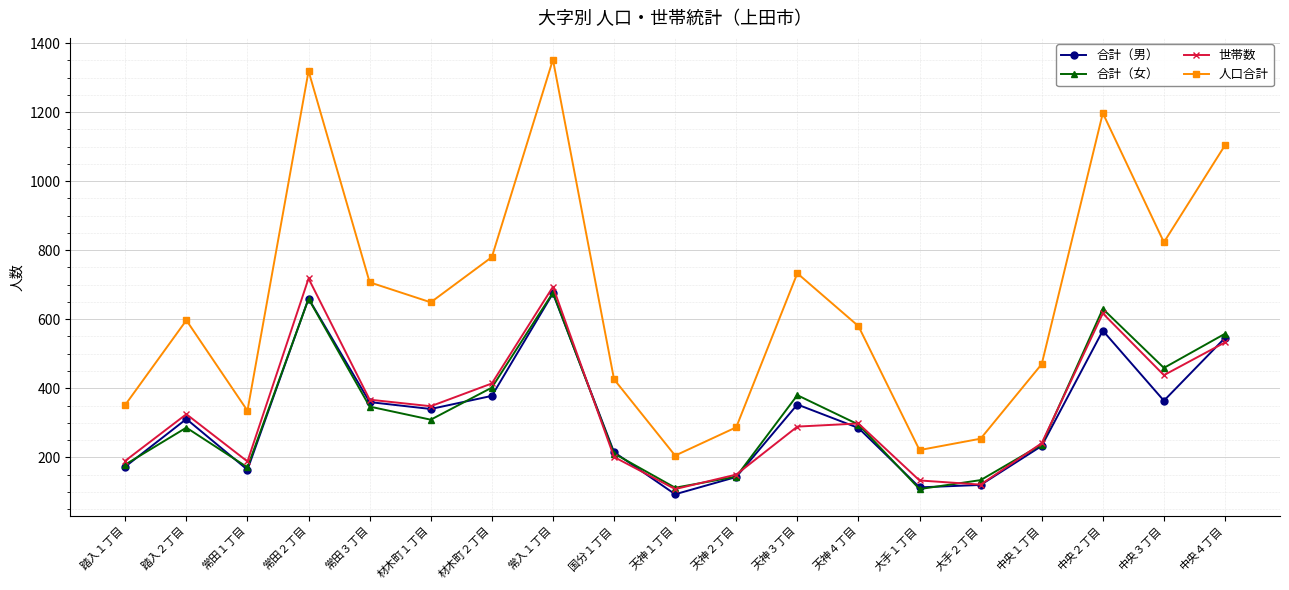

True or false: 人口合計 and 世帯数 cross at least once.

False